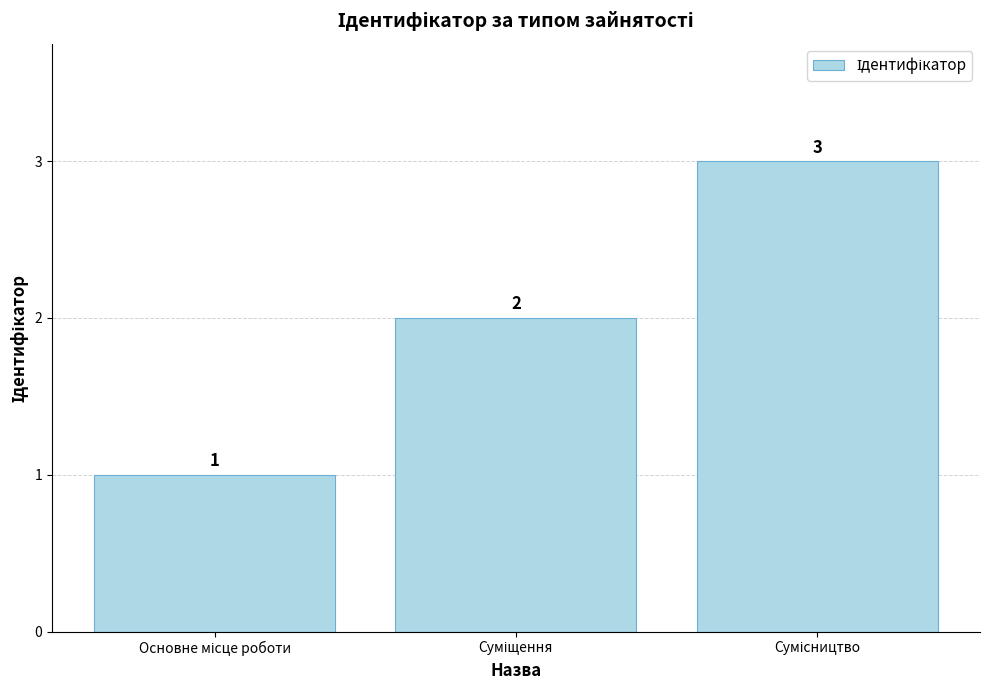

How many bars are there in total?

3